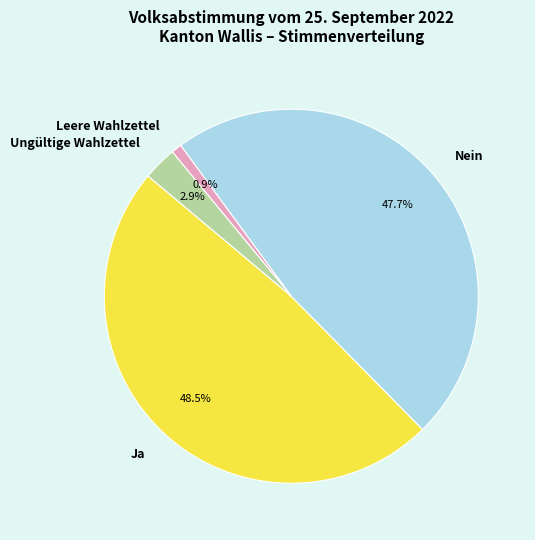

Is there any slice that represents more than half of the pie?

No